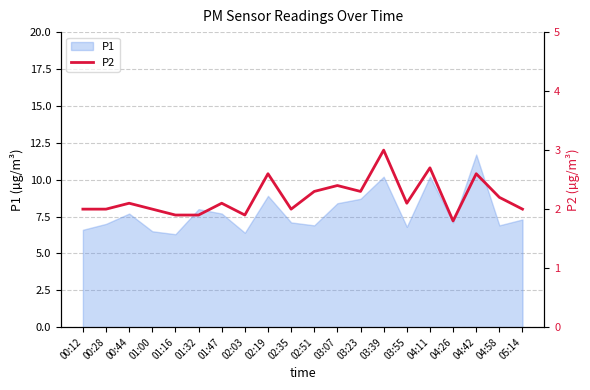

The value of P1 at 04:26 is 9.6. True or false?

False